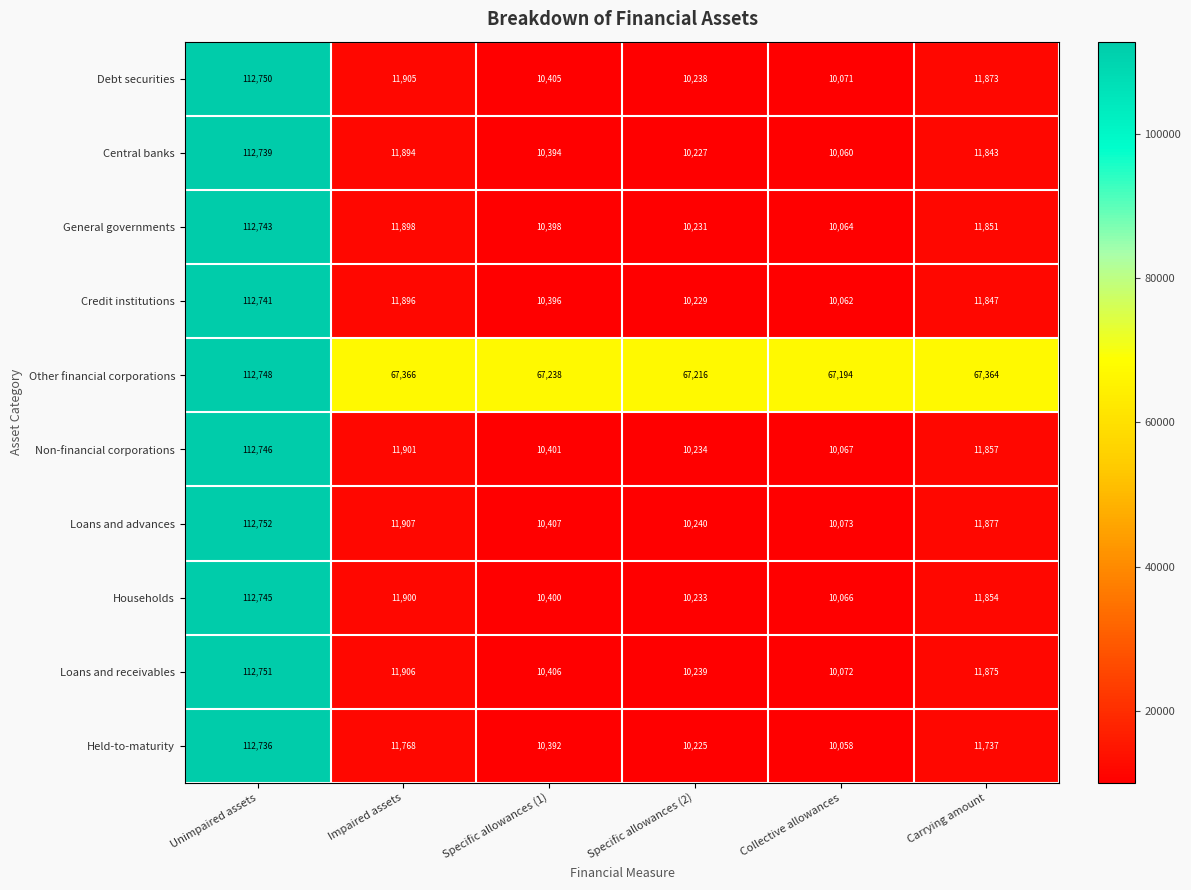

What is the difference between the Loans and receivables values at Specific allowances (1) and Carrying amount?

1469